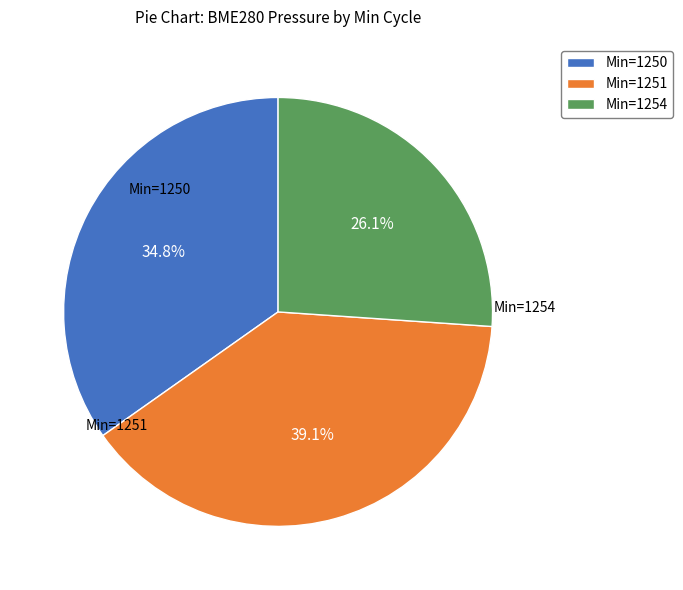

Is Min=1254 the majority of the pie?

No